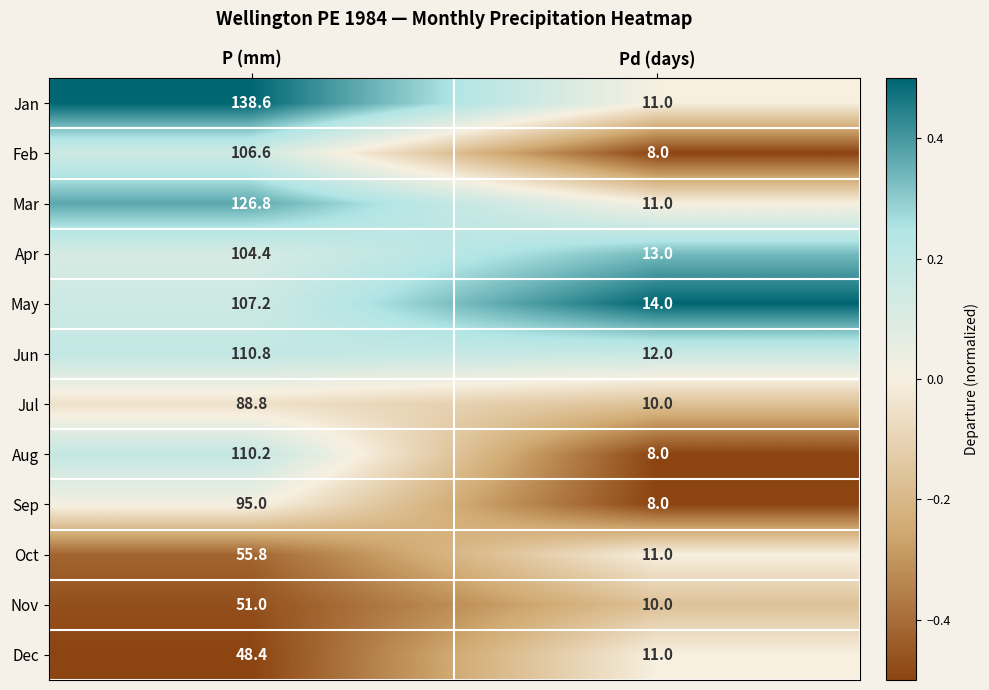

Reading right to left, transcribe all the data shown in this chart.

Jan: Pd (days)=11.0	P (mm)=138.6
Feb: Pd (days)=8.0	P (mm)=106.6
Mar: Pd (days)=11.0	P (mm)=126.8
Apr: Pd (days)=13.0	P (mm)=104.4
May: Pd (days)=14.0	P (mm)=107.2
Jun: Pd (days)=12.0	P (mm)=110.8
Jul: Pd (days)=10.0	P (mm)=88.8
Aug: Pd (days)=8.0	P (mm)=110.2
Sep: Pd (days)=8.0	P (mm)=95.0
Oct: Pd (days)=11.0	P (mm)=55.8
Nov: Pd (days)=10.0	P (mm)=51.0
Dec: Pd (days)=11.0	P (mm)=48.4